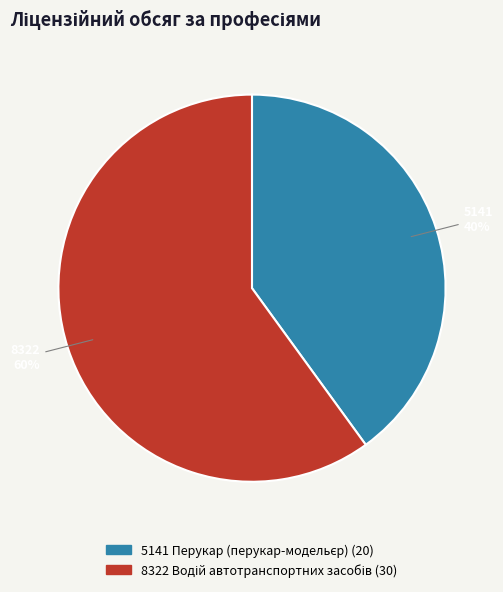

Is there a majority slice in this chart?

Yes